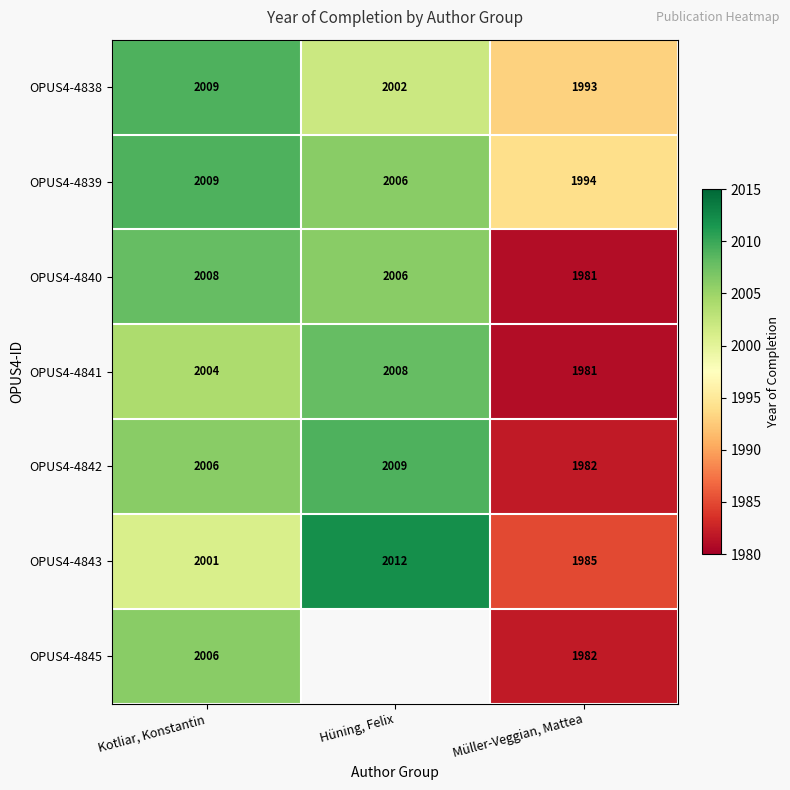

The OPUS4-4840 series shows 1304 at Kotliar, Konstantin. True or false?

False